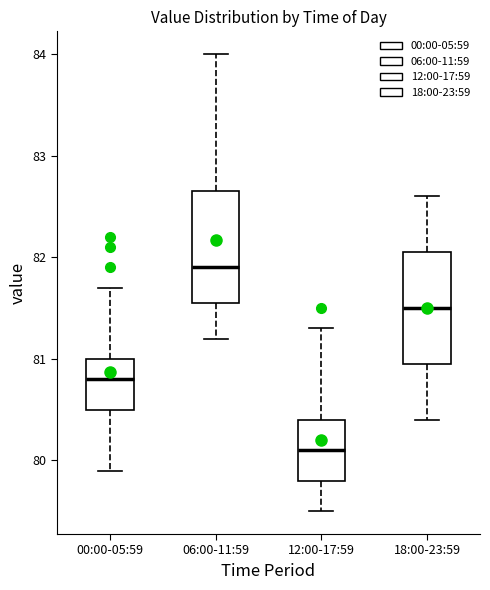

Reading left to right, transcribe this box plot: for each box, give where its median line is, the range the box spans, and where its two whiskers end, as read against the y-axis. The values are not printed on the chart, so give them approximately, as read against the axis.

00:00-05:59: median 80.8, box 80.5 to 81.0, whiskers 79.9 to 81.7
06:00-11:59: median 81.9, box 81.6 to 82.7, whiskers 81.2 to 84.0
12:00-17:59: median 80.1, box 79.8 to 80.4, whiskers 79.5 to 81.3
18:00-23:59: median 81.5, box 81.0 to 82.1, whiskers 80.4 to 82.6